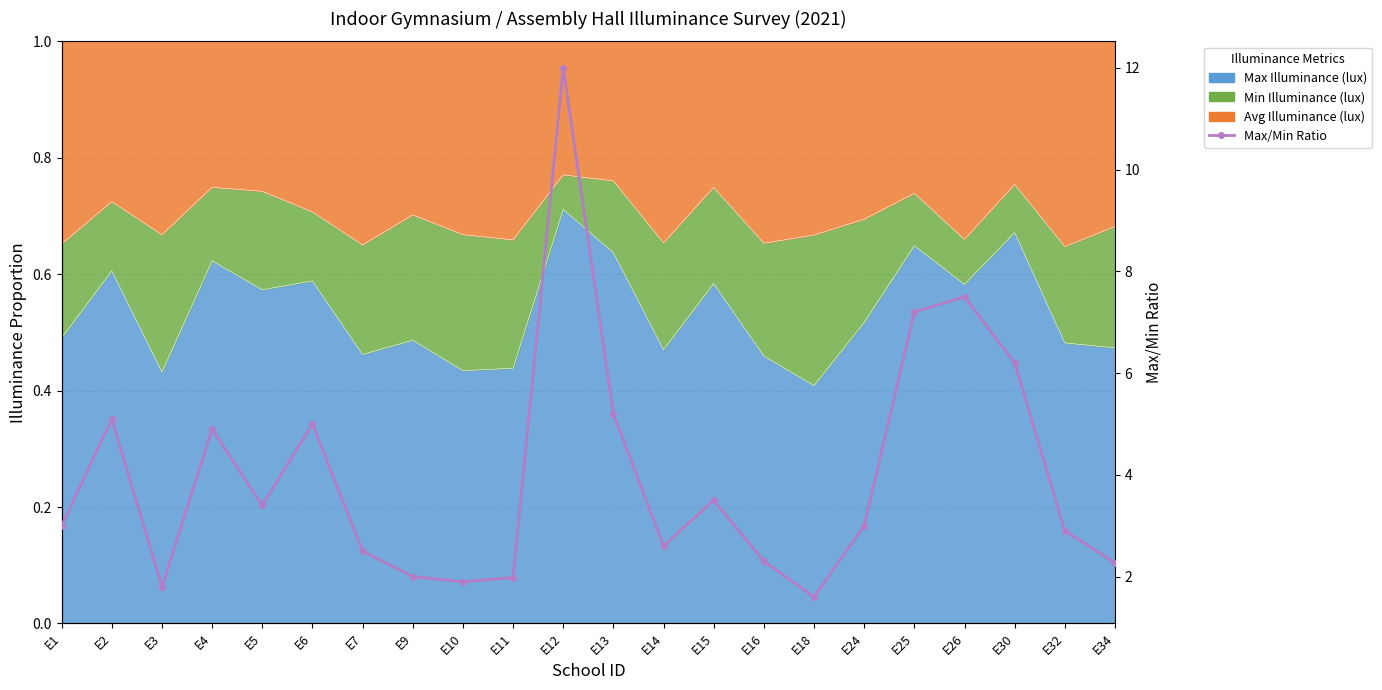

Where does the data first go above 3?

E2